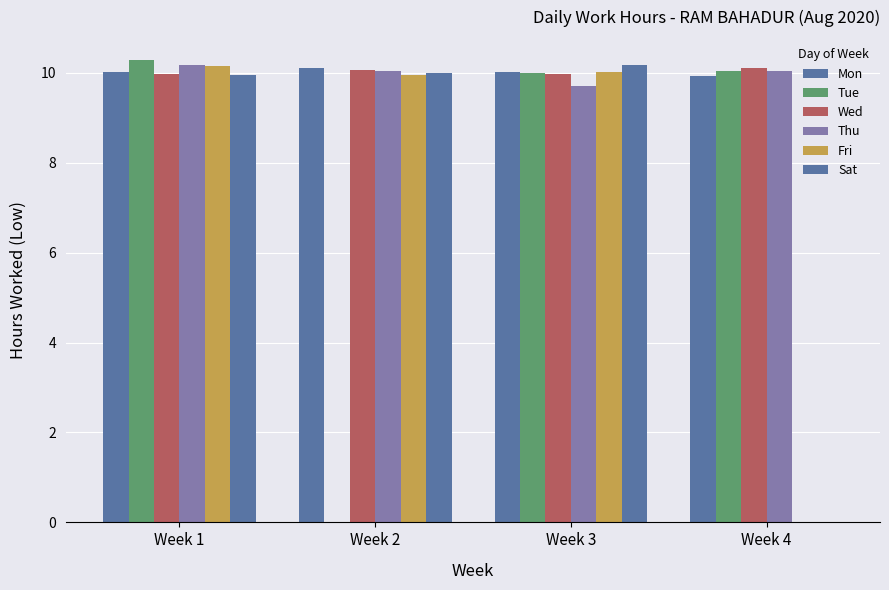

What is the highest value of the Tue series?

10.3